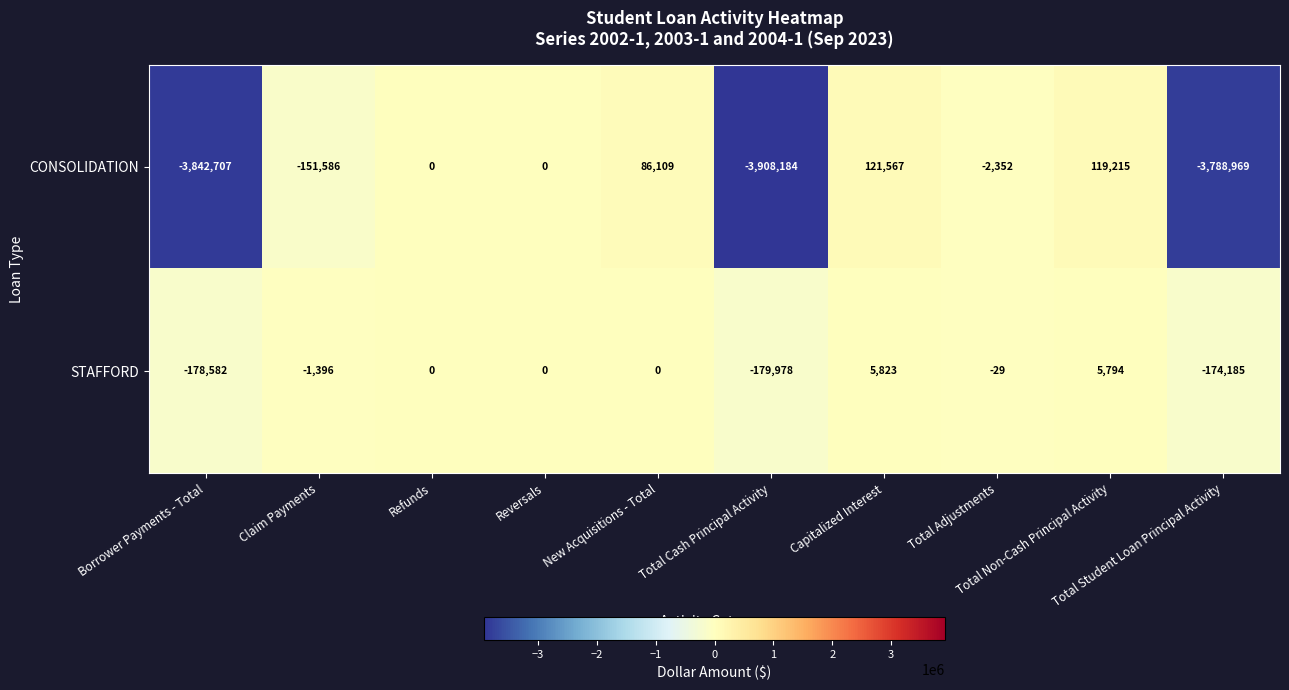

Which series has the widest spread of values?

CONSOLIDATION